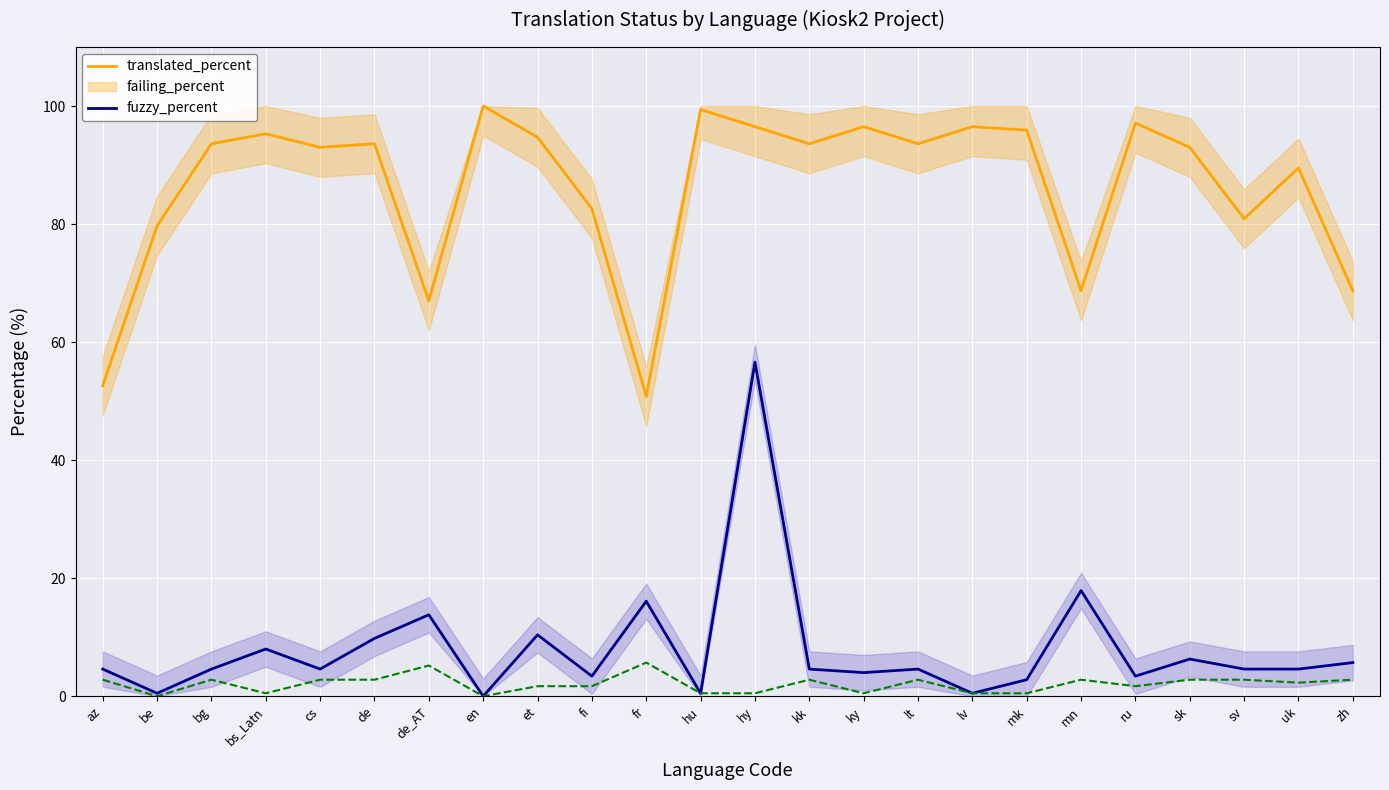

Reading left to right, list all the values displayed in this chart.

translated_percent: az=52.6	be=79.7	bg=93.6	bs_Latn=95.3	cs=93.0	de=93.6	de_AT=67.0	en=100.0	et=94.7	fi=82.6	fr=50.8	hu=99.4	hy=96.5	kk=93.6	ky=96.5	lt=93.6	lv=96.5	mk=95.9	mn=68.7	ru=97.1	sk=93.0	sv=80.9	uk=89.5	zh=68.7
failing_percent: az=4.6	be=0.5	bg=4.6	bs_Latn=8.0	cs=4.6	de=9.8	de_AT=13.8	en=0.0	et=10.4	fi=3.4	fr=16.1	hu=0.5	hy=56.6	kk=4.6	ky=4.0	lt=4.6	lv=0.5	mk=2.8	mn=17.9	ru=3.4	sk=6.3	sv=4.6	uk=4.6	zh=5.7
fuzzy_percent: az=2.8	be=0.0	bg=2.8	bs_Latn=0.5	cs=2.8	de=2.8	de_AT=5.2	en=0.0	et=1.7	fi=1.7	fr=5.7	hu=0.5	hy=0.5	kk=2.8	ky=0.5	lt=2.8	lv=0.5	mk=0.5	mn=2.8	ru=1.7	sk=2.8	sv=2.8	uk=2.3	zh=2.8